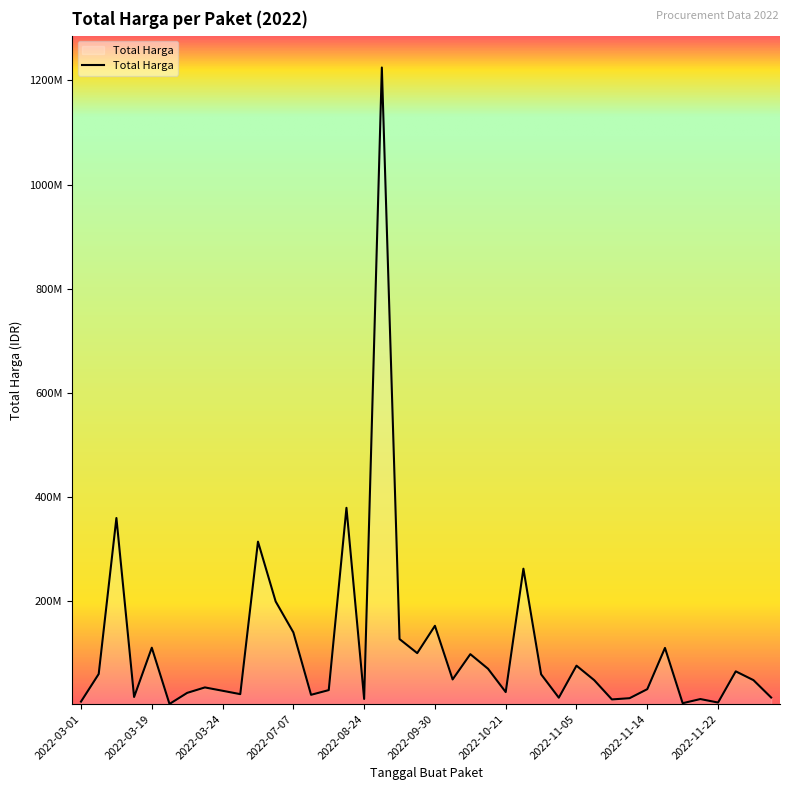

Does the chart have visible grid lines?

No